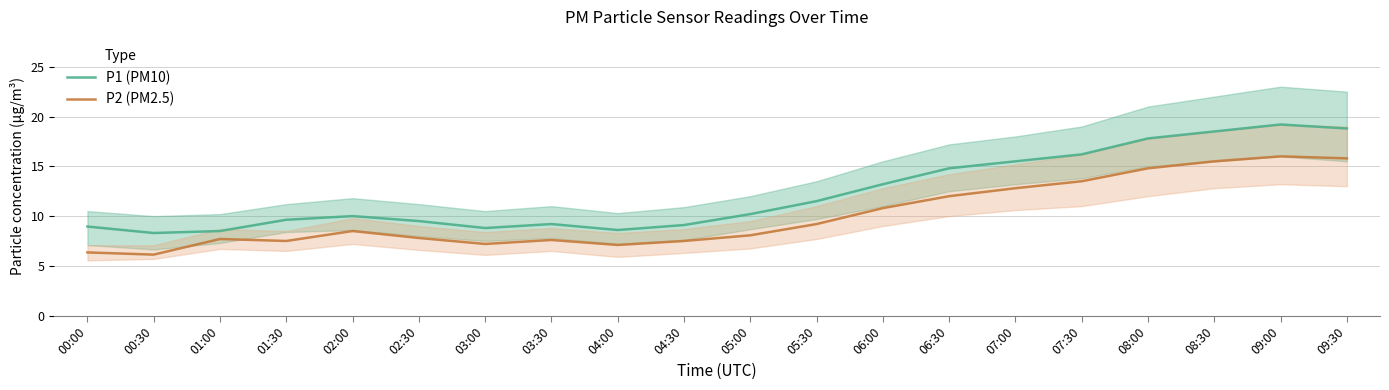

What is the value of the P1 (PM10) point at the 17th from the left?

17.8